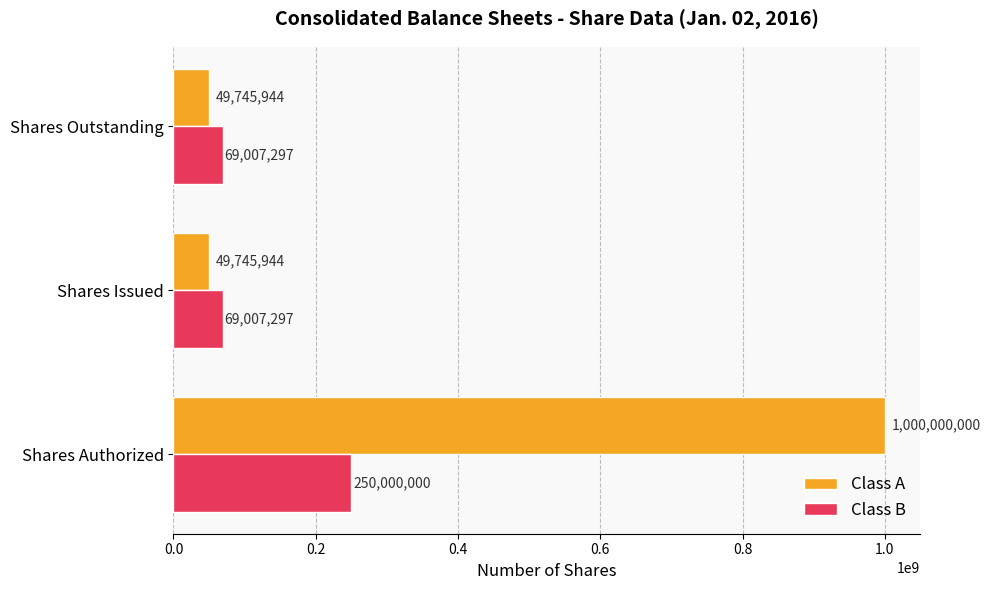

What is the sum of all Class B values?

388014594